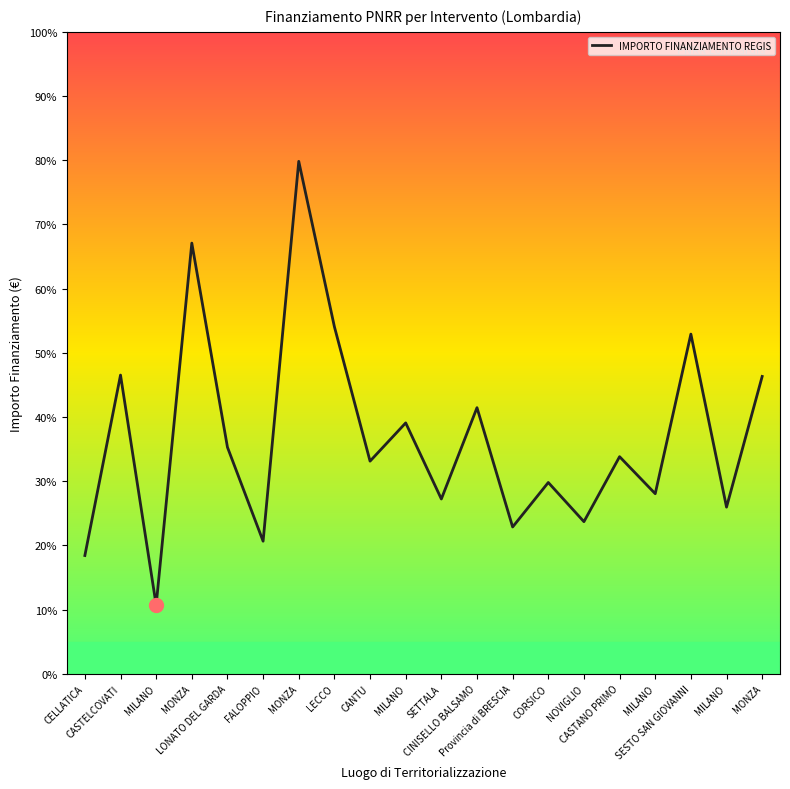

Does the chart display data point markers on the line(s)?

No